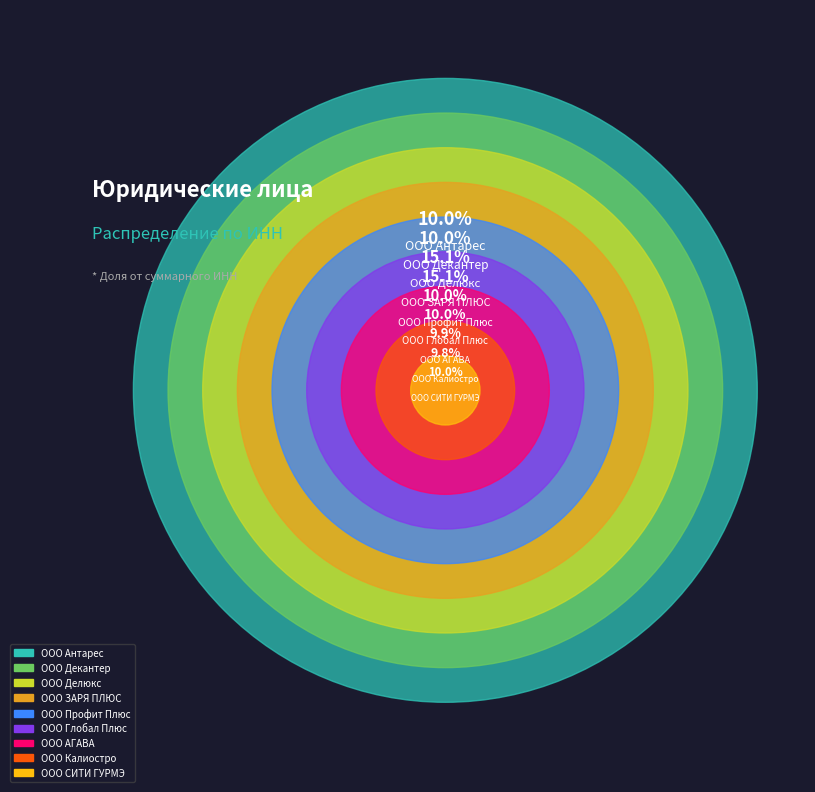

What percentage is the ООО ЗАРЯ ПЛЮС slice, to the nearest percent?

15%